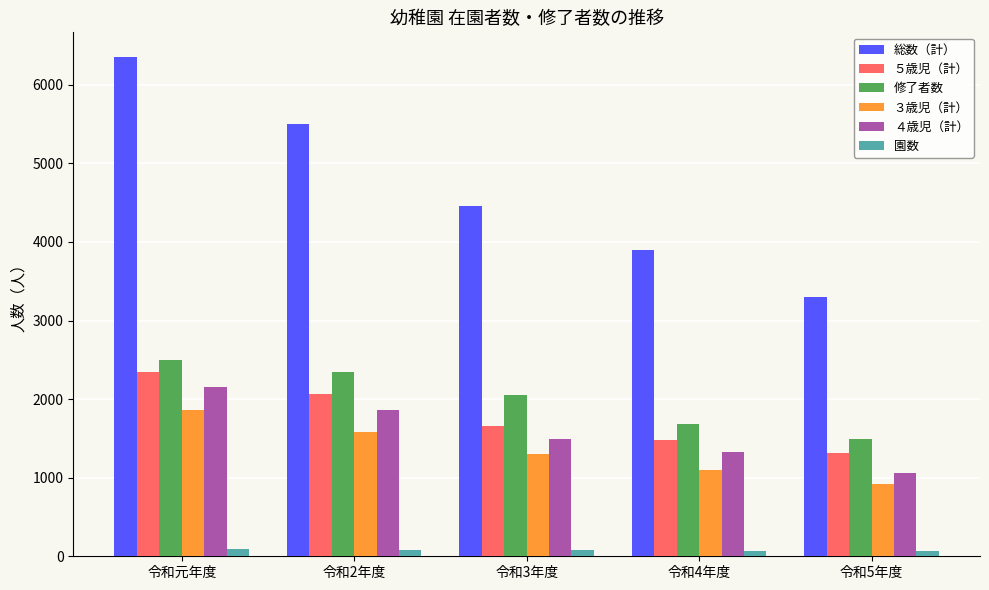

What is the minimum value for 園数?

64